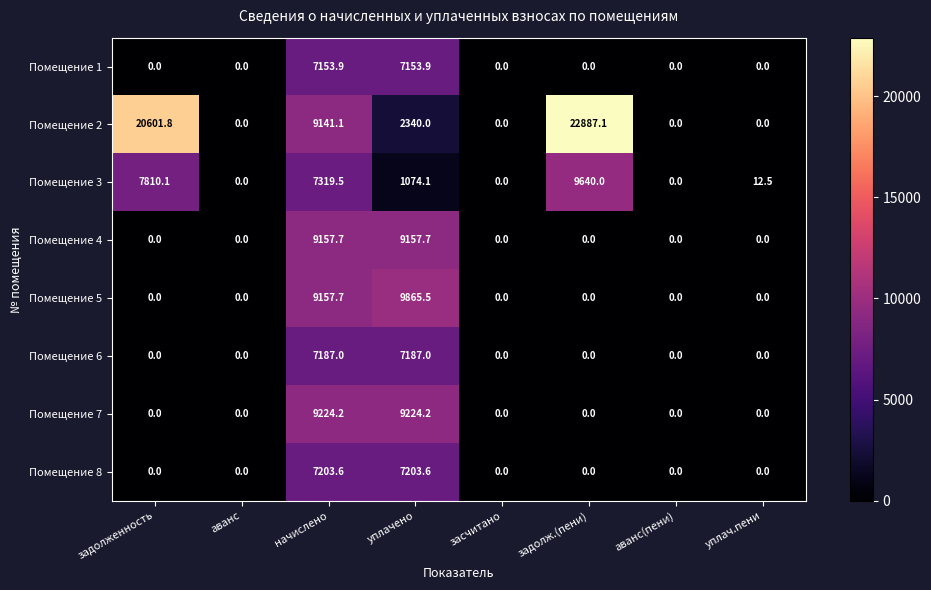

What is the greatest value displayed?

22887.1